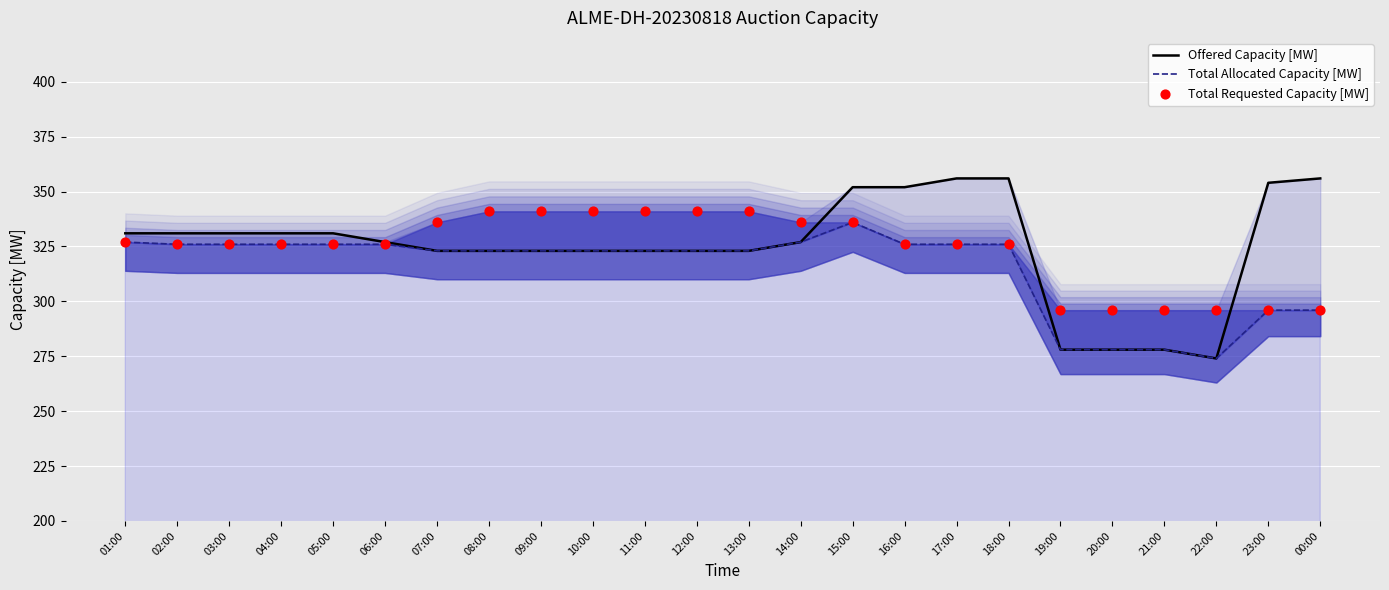

Which series has the largest Y range (max minus min)?

Offered Capacity [MW]